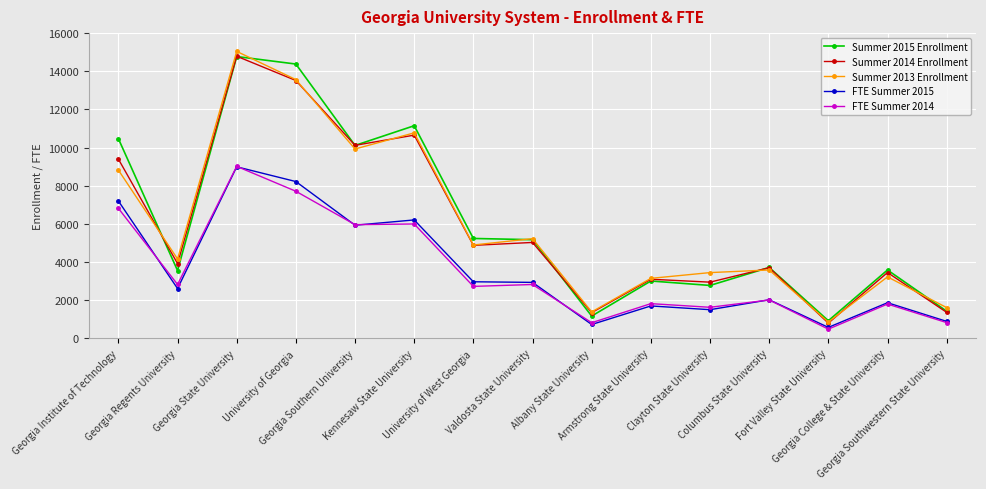

What is the maximum value shown in the chart?

15042